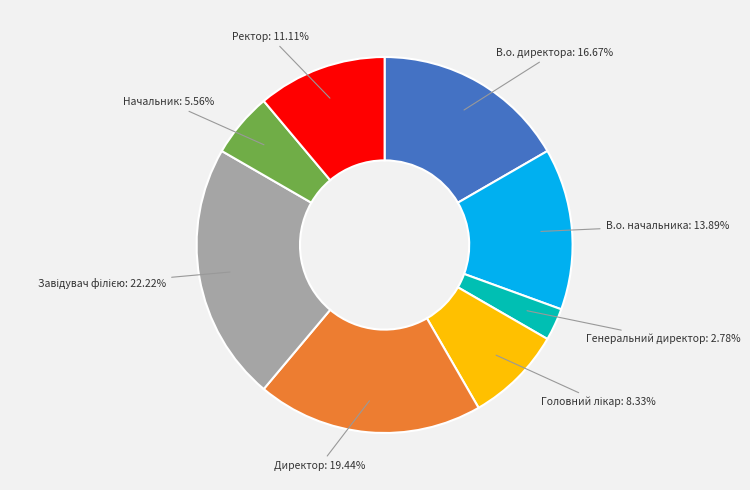

Which category has the smallest portion of the pie?

Генеральний директор